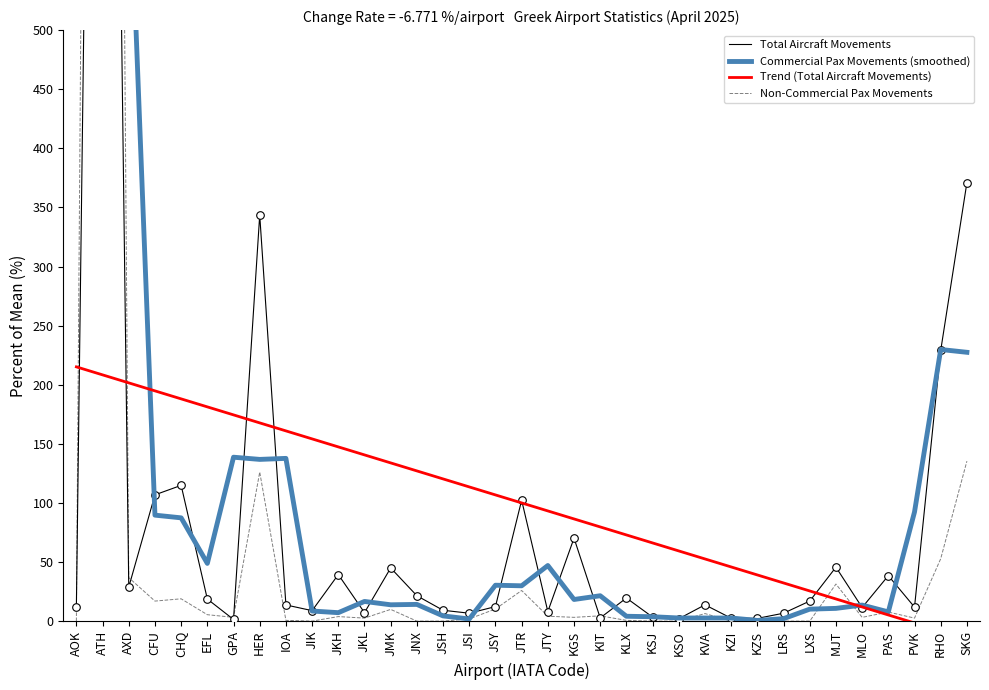

Which series has the widest spread of Y values?

Non-Commercial Pax Movements